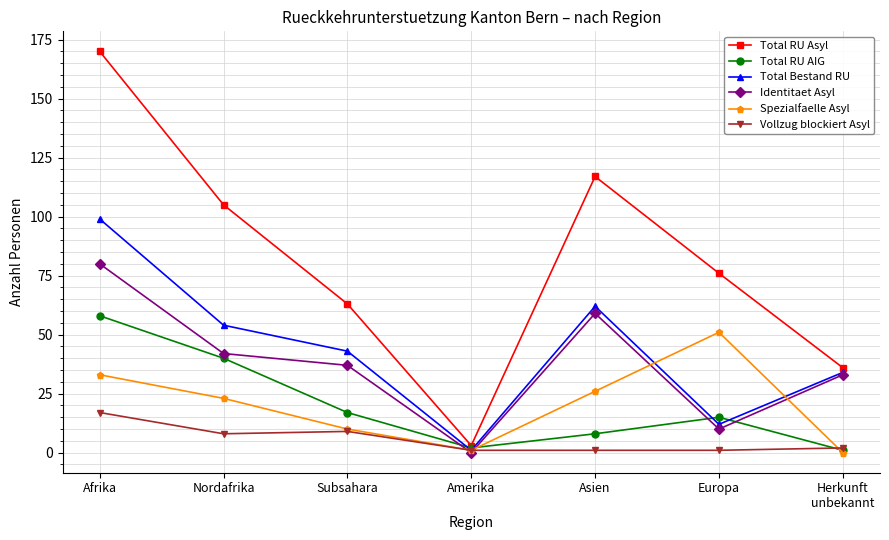

Rank the categories by Total RU Asyl value from lowest to highest.

Amerika, Herkunft
unbekannt, Subsahara, Europa, Nordafrika, Asien, Afrika